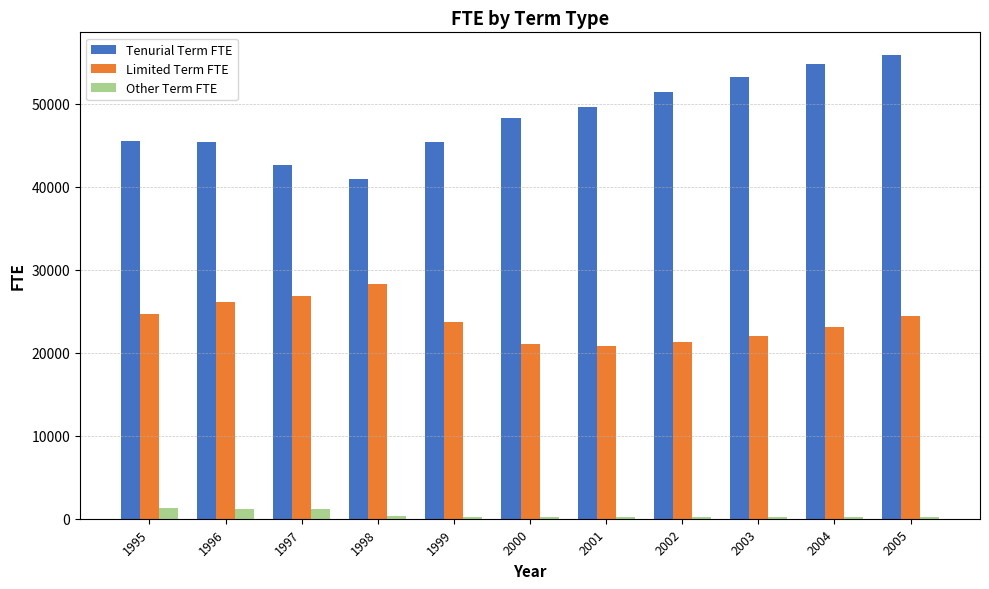

What is the difference between the maximum and minimum values in the Other Term FTE series?

1120